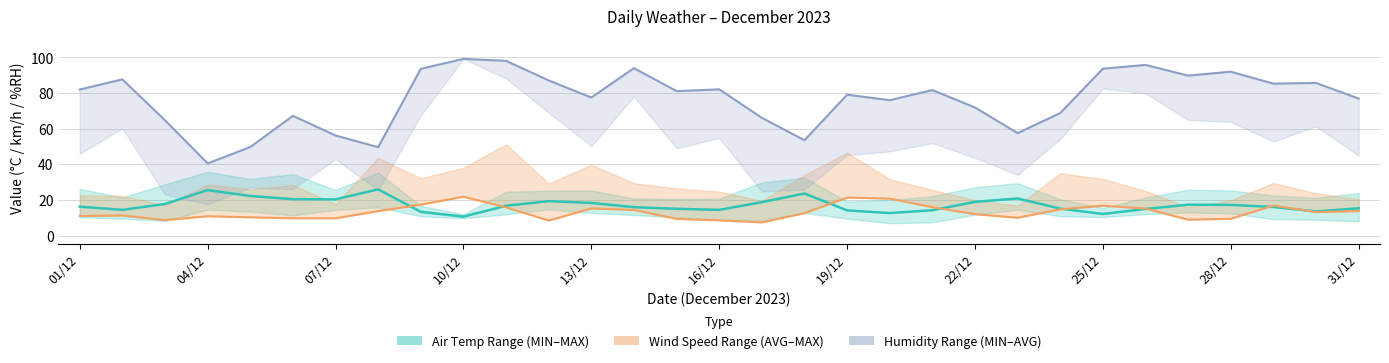

How many lines are shown in the chart?

3